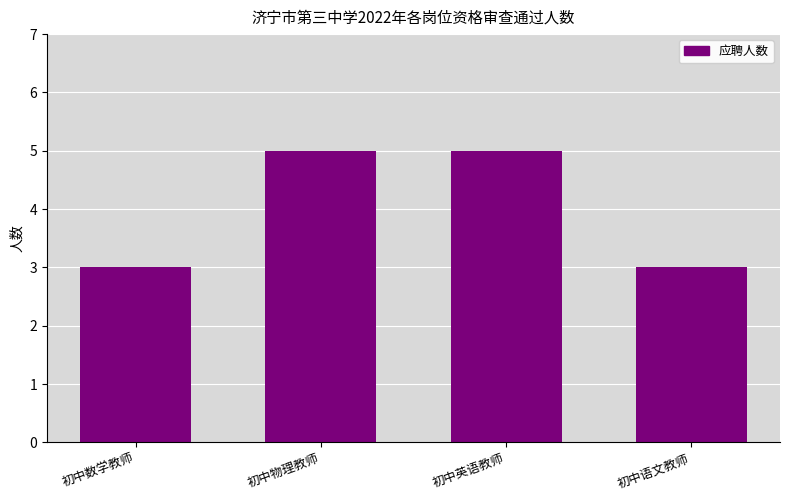

How many bars are there in total?

4